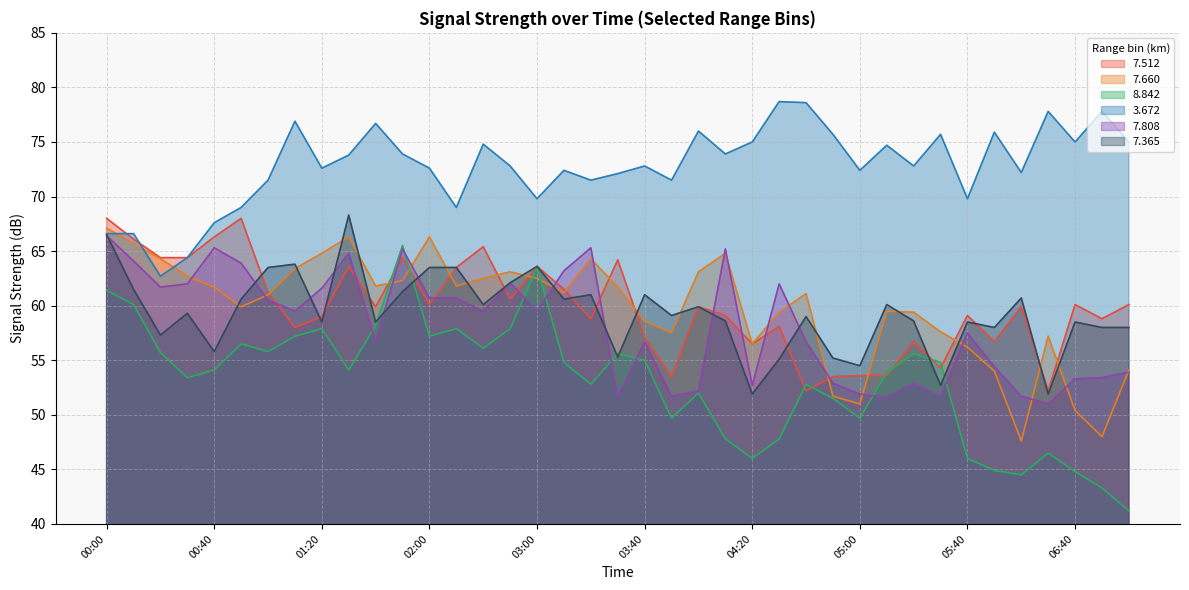

Between 00:10 and 00:30, which series saw the biggest shift?

  8.842